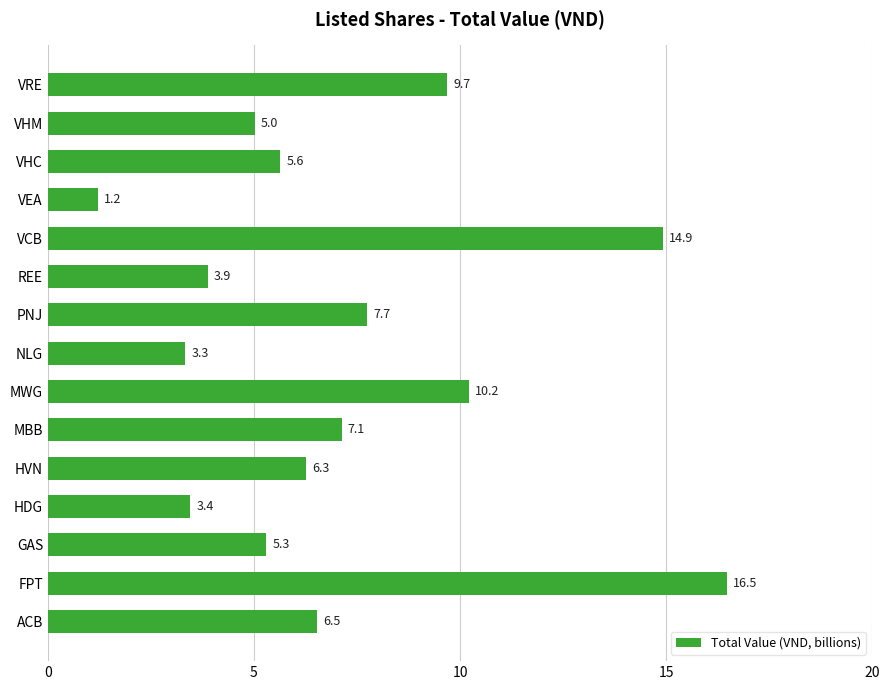

List the labels in order of value, largest first.

FPT, VCB, MWG, VRE, PNJ, MBB, ACB, HVN, VHC, GAS, VHM, REE, HDG, NLG, VEA